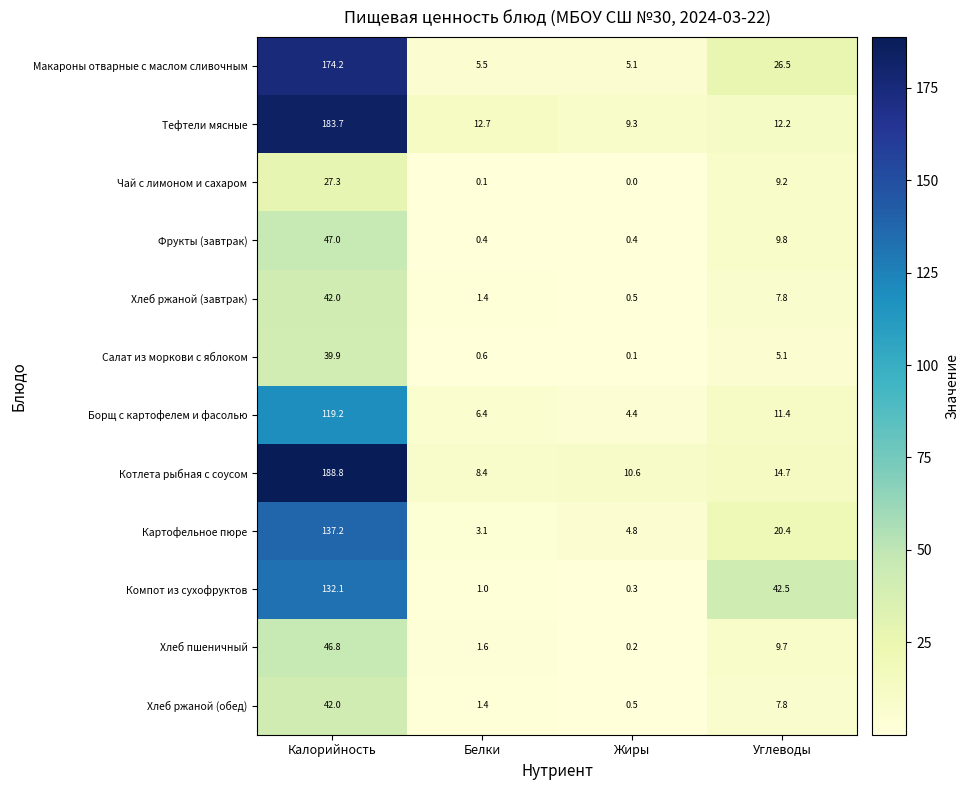

What is the difference between the highest and lowest values at Калорийность?

161.5